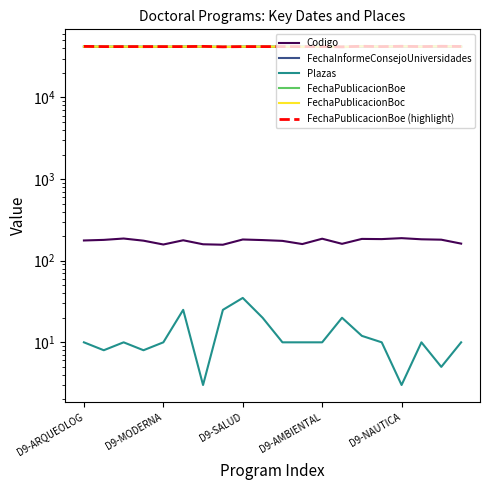

What is the difference between the maximum and second lowest values in the Codigo series?

31